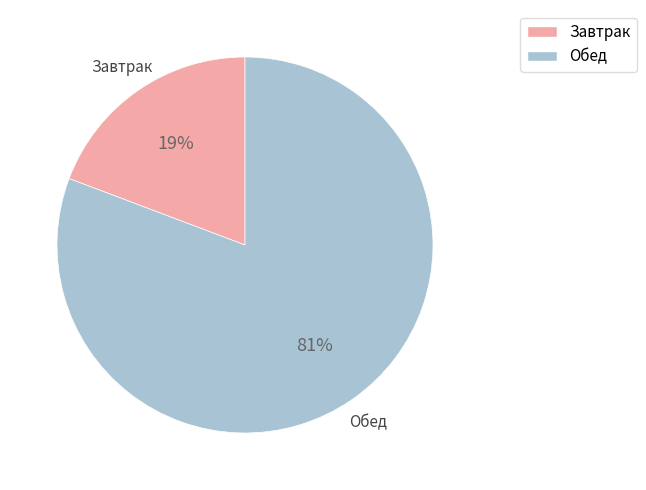

Between Обед and Завтрак, which is larger?

Обед